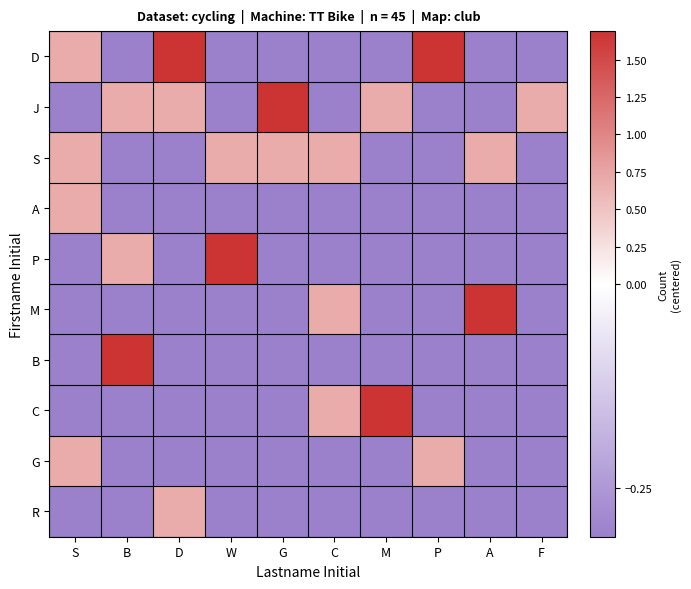

Which has a higher value, D or A?

D